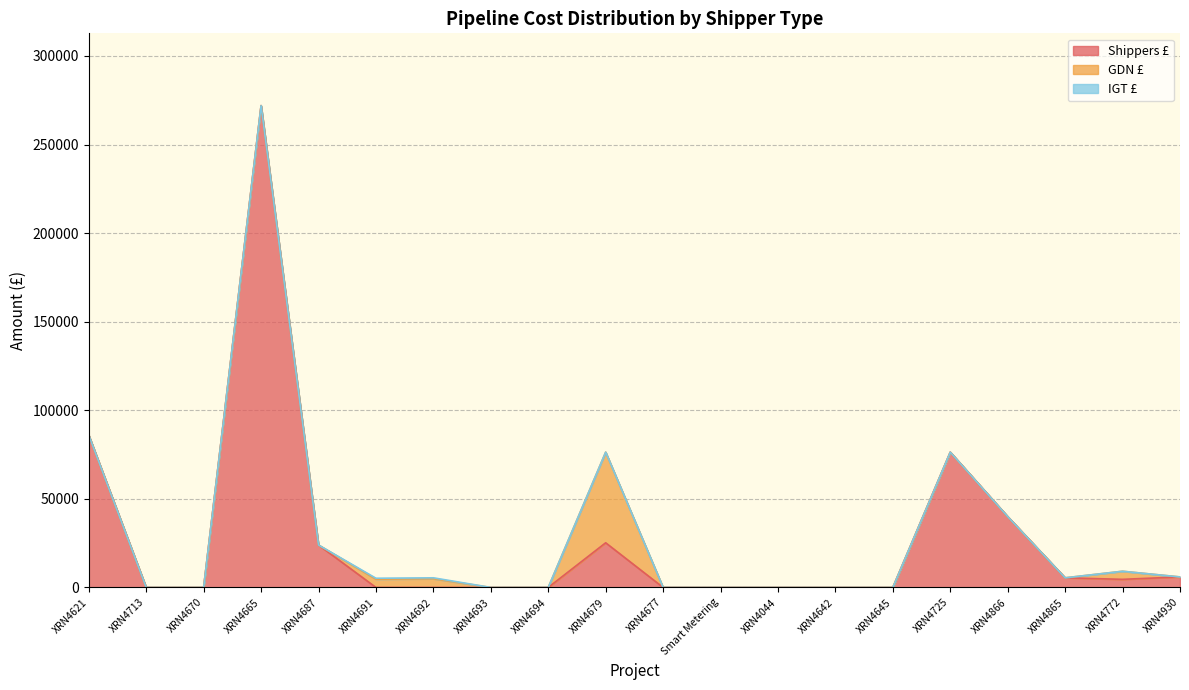

Which series has the widest spread of values?

Shippers £